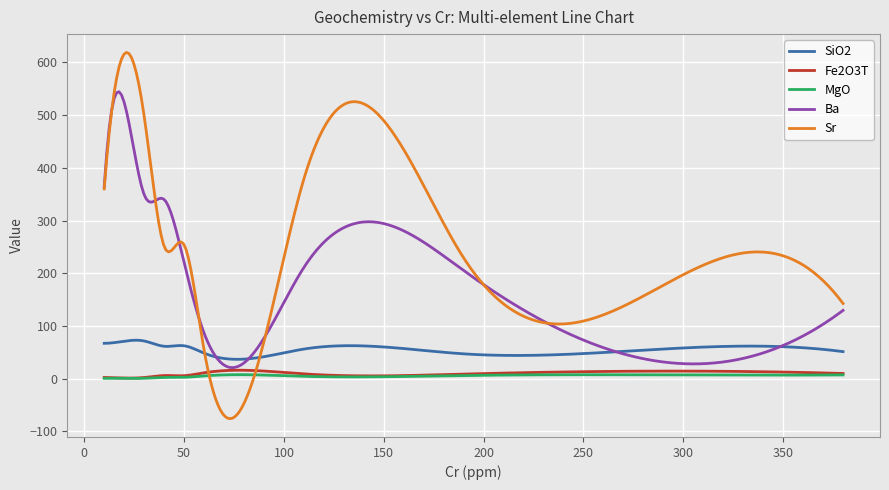

What is the sum of all Ba values?

46656.8